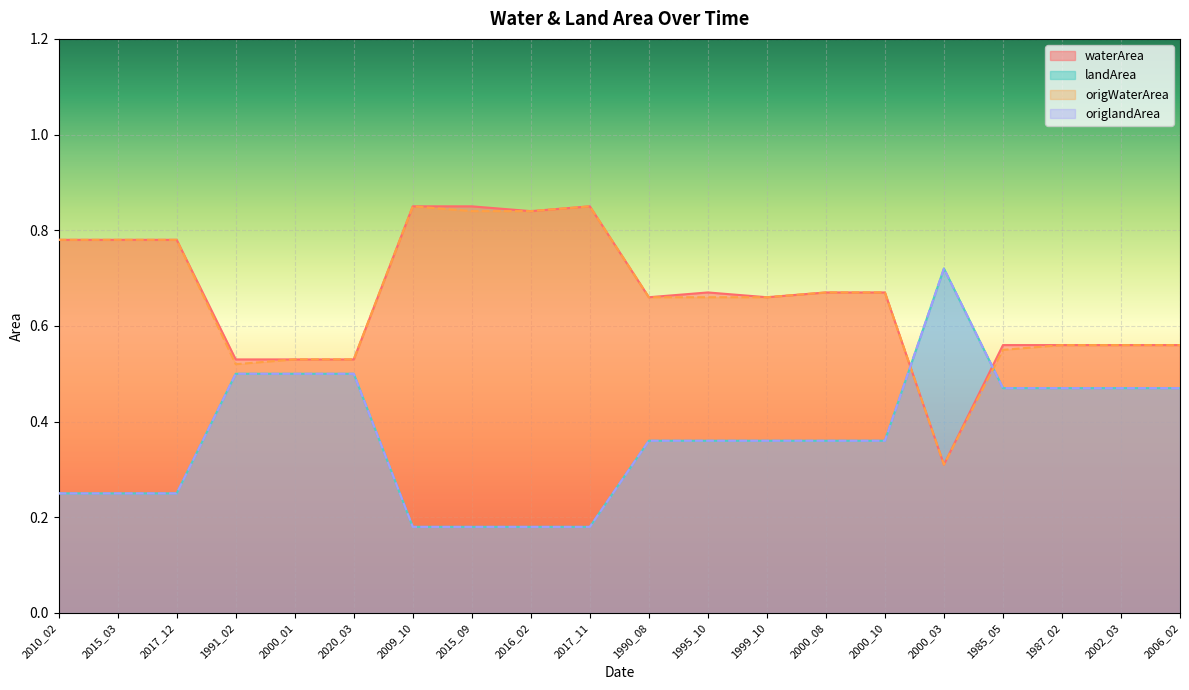

Between 2015_03 and 2017_12, which series saw the biggest shift?

waterArea